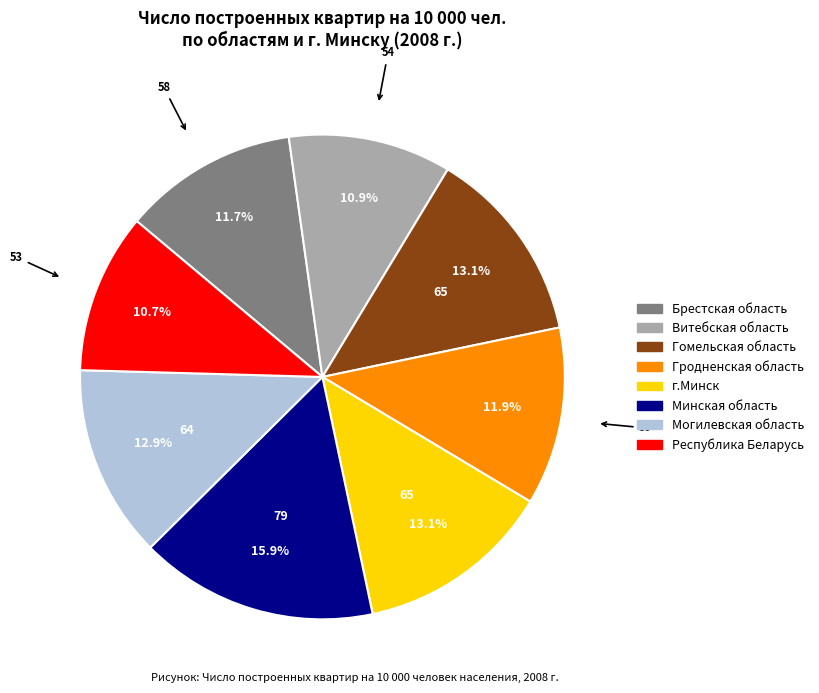

Is the sum of г.Минск and Гродненская область greater than half?

No